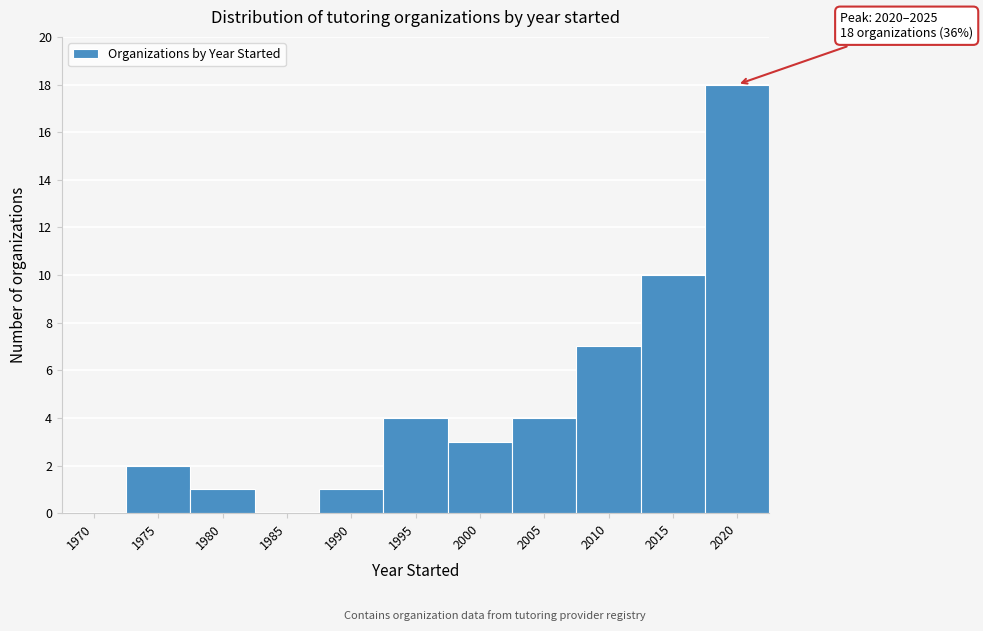

Reading left to right, list all the values displayed in this chart.

1970=0	1975=2	1980=1	1985=0	1990=1	1995=4	2000=3	2005=4	2010=7	2015=10	2020=18